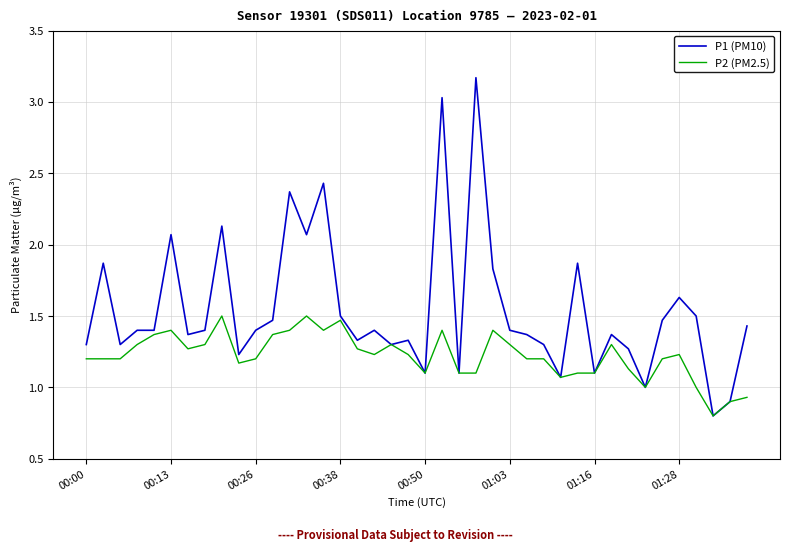

What is the smallest value displayed?

0.8